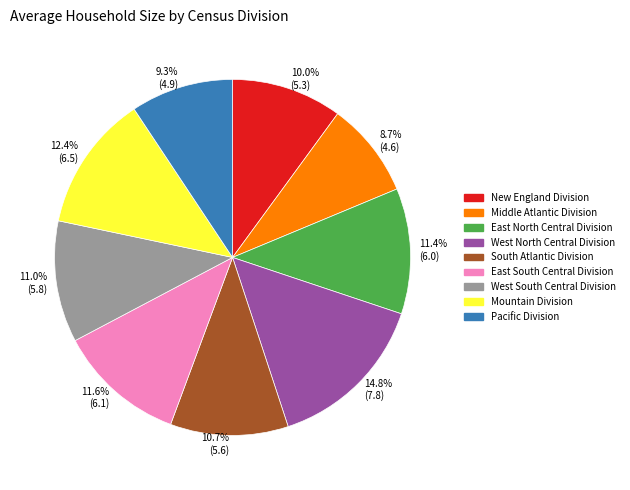

The New England Division slice represents 10% of the pie. True or false?

True